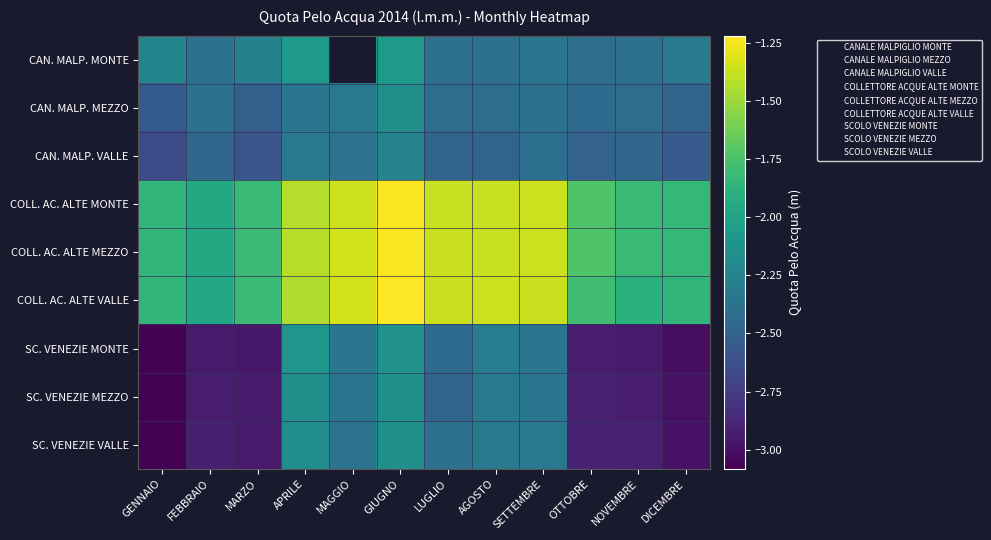

Which series has the widest spread of values?

SCOLO VENEZIE MONTE